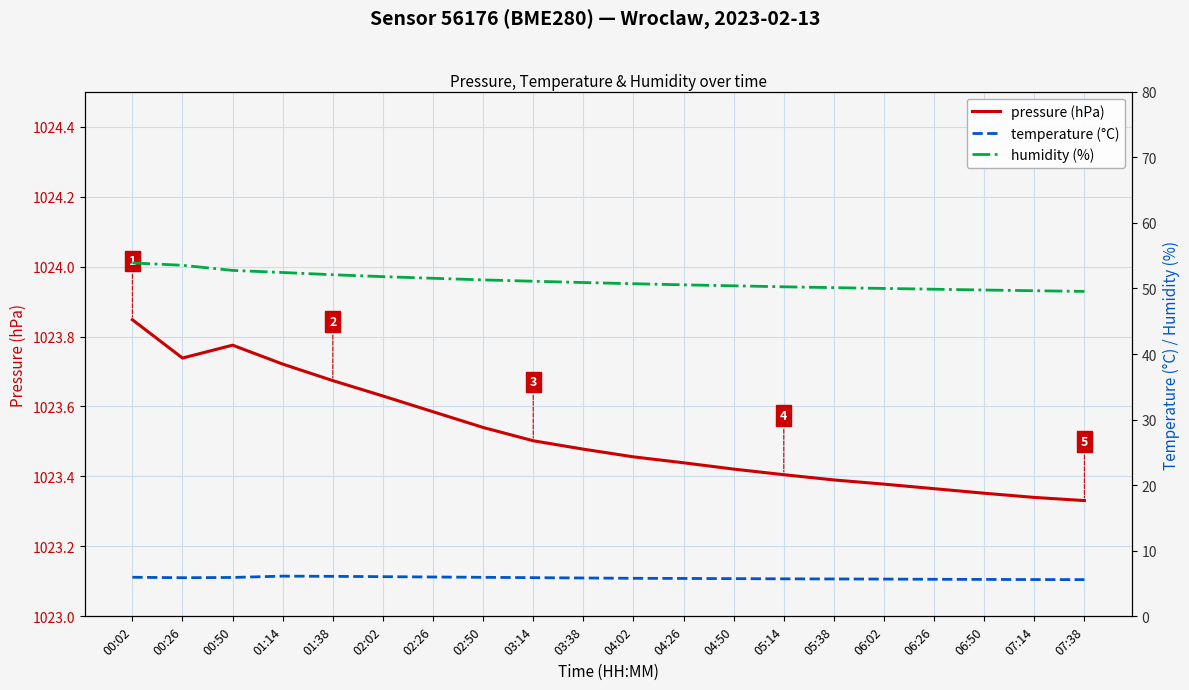

Read the humidity (%) value at 00:26.

53.5